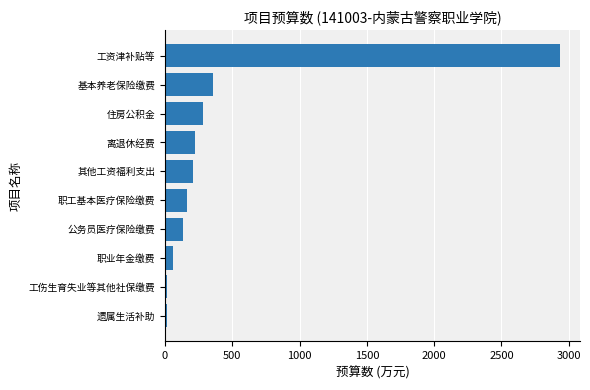

What is the smallest value displayed?

13.3